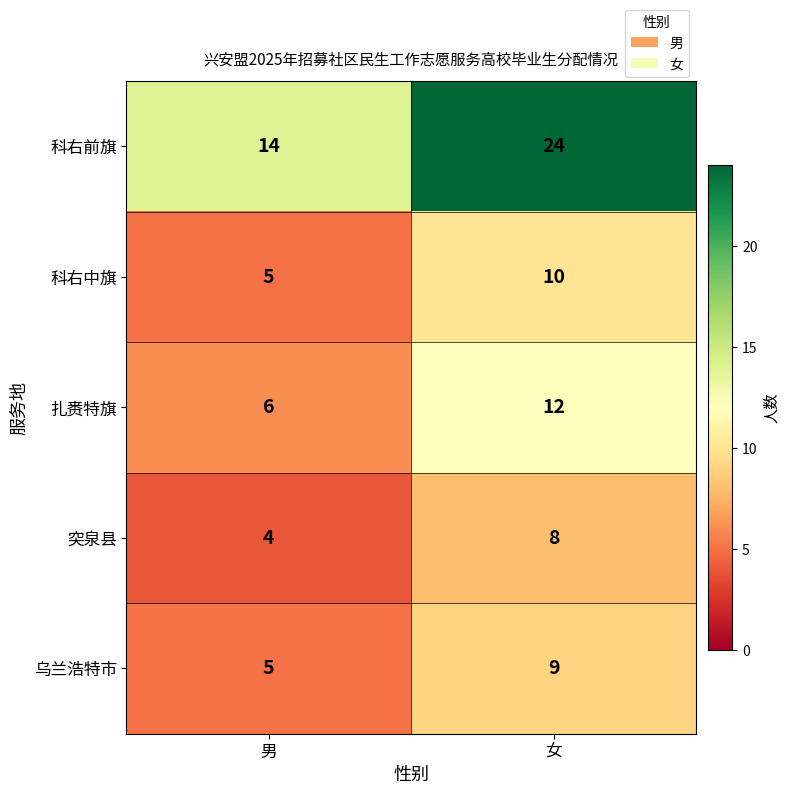

What is the sum of all 乌兰浩特市 values?

14